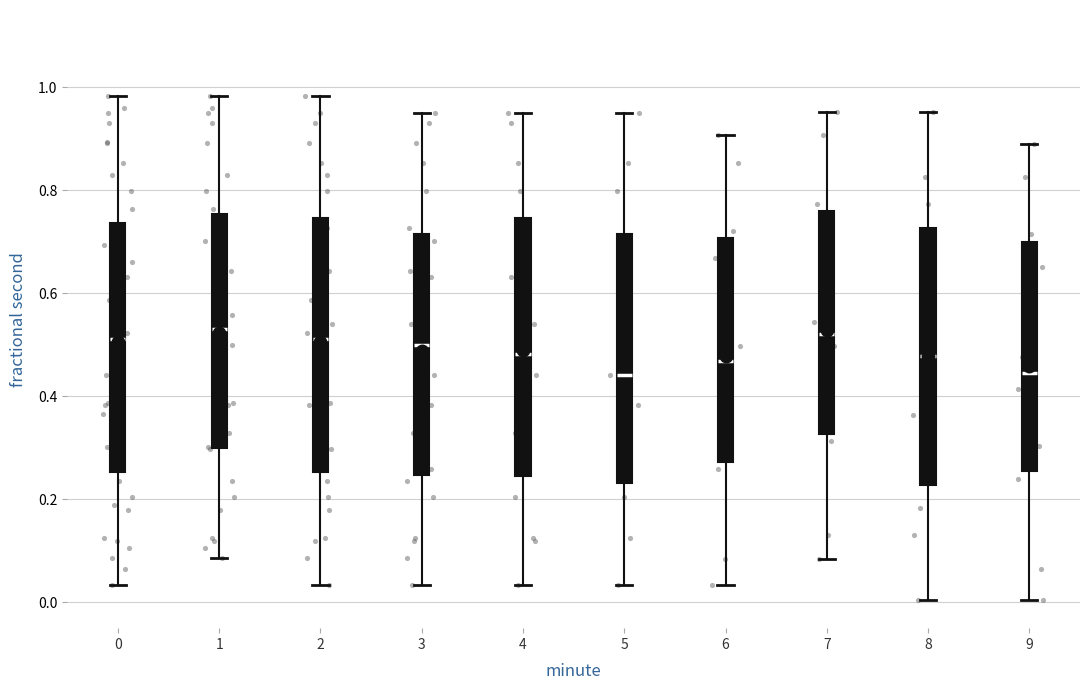

Reading left to right, transcribe this box plot: for each box, give where its median line is, the range the box spans, and where its two whiskers end, as read against the y-axis. The values are not printed on the chart, so give them approximately, as read against the axis.

0: median 0.52, box 0.26 to 0.74, whiskers 0.04 to 0.98
1: median 0.54, box 0.30 to 0.76, whiskers 0.08 to 0.98
2: median 0.52, box 0.26 to 0.74, whiskers 0.04 to 0.98
3: median 0.50, box 0.24 to 0.72, whiskers 0.04 to 0.94
4: median 0.48, box 0.24 to 0.74, whiskers 0.04 to 0.94
5: median 0.44, box 0.24 to 0.72, whiskers 0.04 to 0.94
6: median 0.46, box 0.28 to 0.70, whiskers 0.04 to 0.90
7: median 0.52, box 0.32 to 0.76, whiskers 0.08 to 0.96
8: median 0.48, box 0.22 to 0.72, whiskers 0.00 to 0.96
9: median 0.44, box 0.26 to 0.70, whiskers 0.00 to 0.88